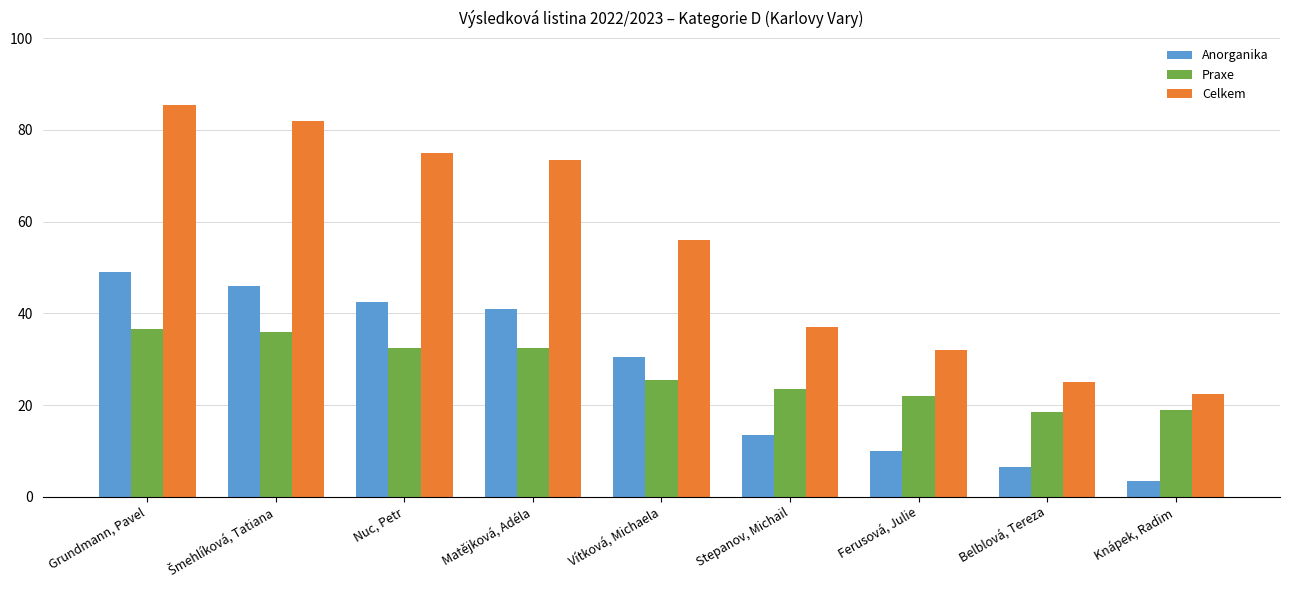

What position from the left is Vítková, Michaela?

5